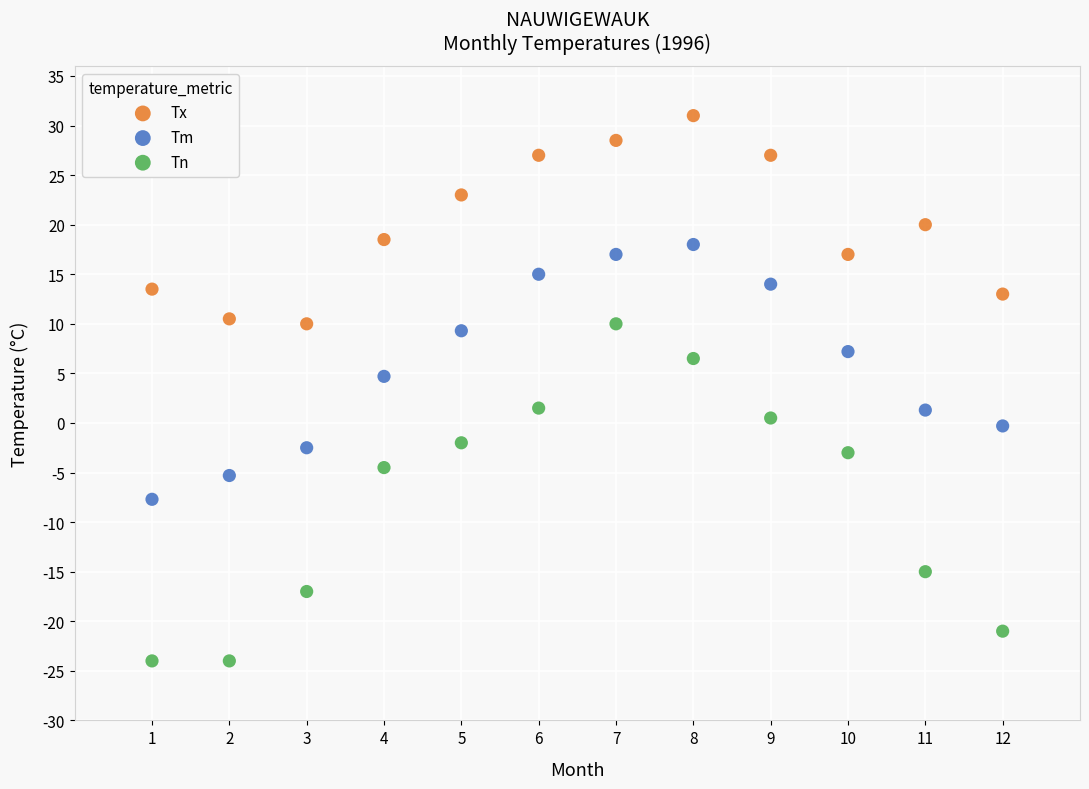

What are all the series names shown in the legend?

Tx, Tm, Tn